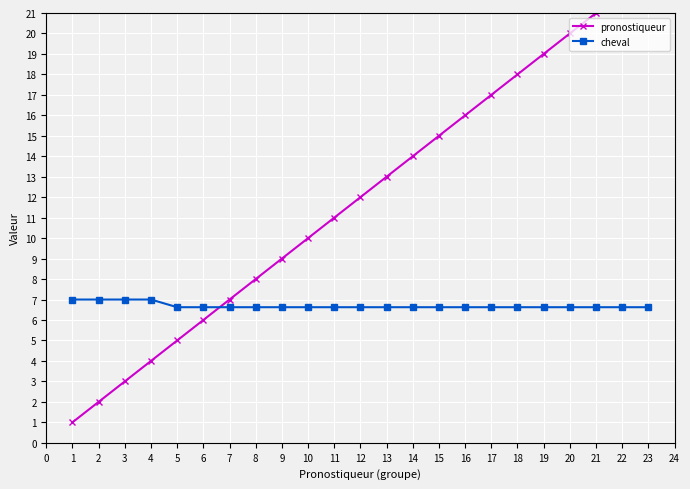

What is the maximum value for cheval?

7.0